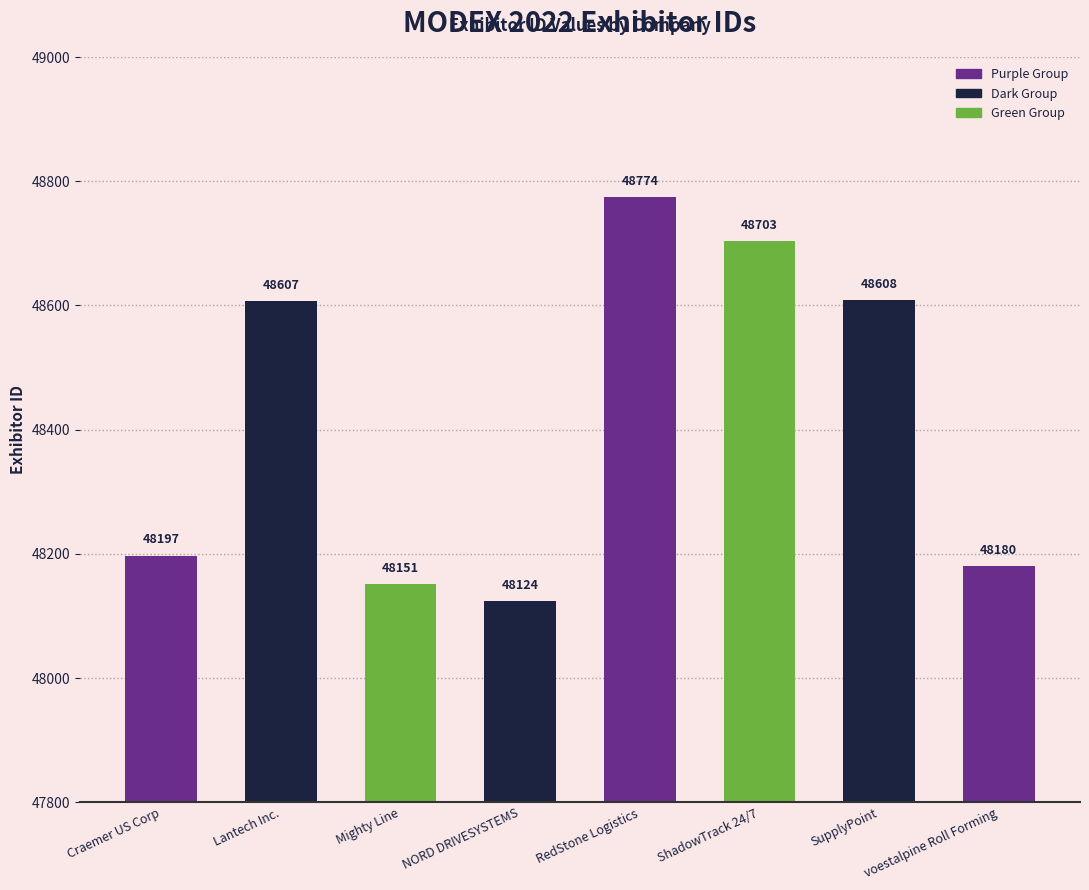

What position from the left is voestalpine Roll Forming?

8